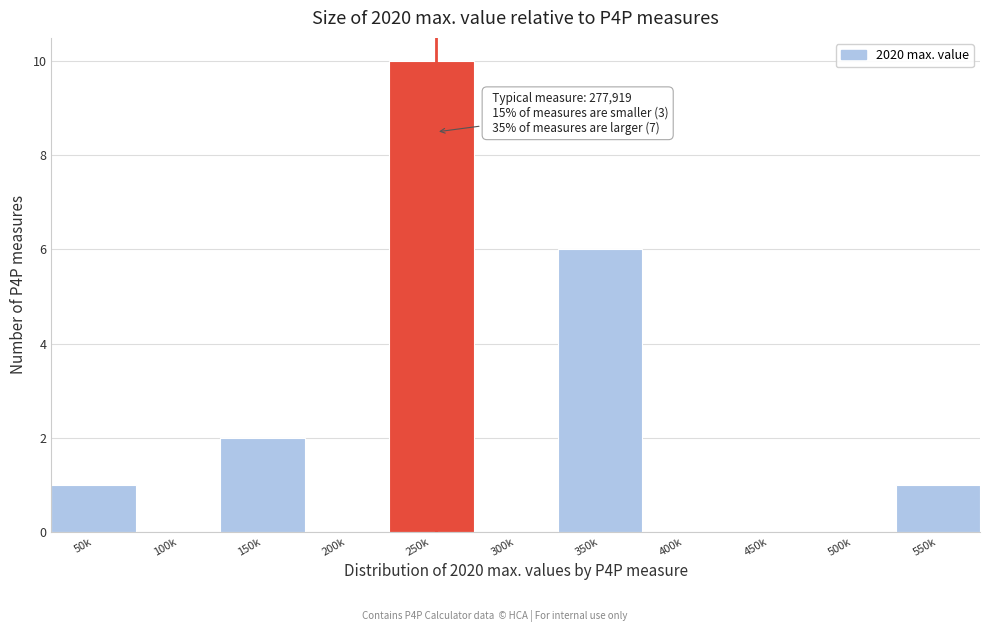

Reading left to right, transcribe all the data shown in this chart.

50k=1	100k=0	150k=2	200k=0	250k=10	300k=0	350k=6	400k=0	450k=0	500k=0	550k=1